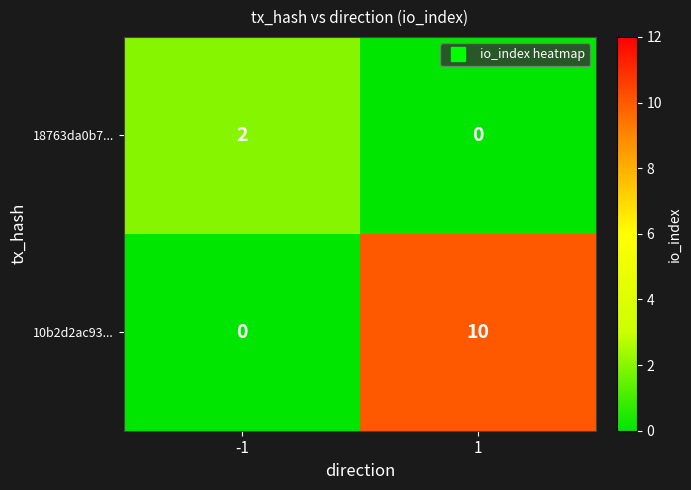

Which series changed the most between -1 and 1?

10b2d2ac93...